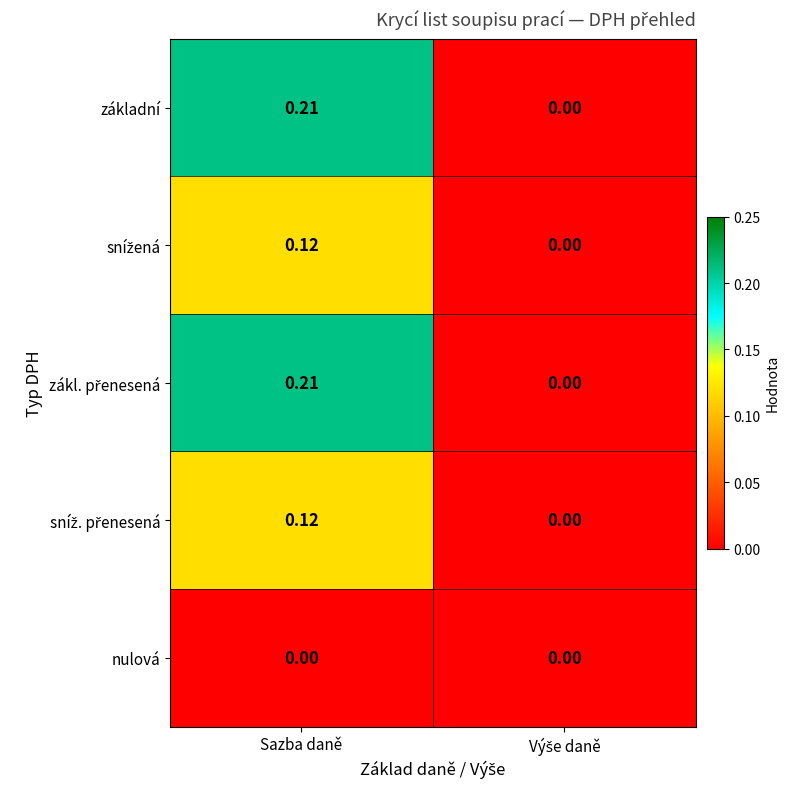

Which label corresponds to the largest value in the chart?

Sazba daně